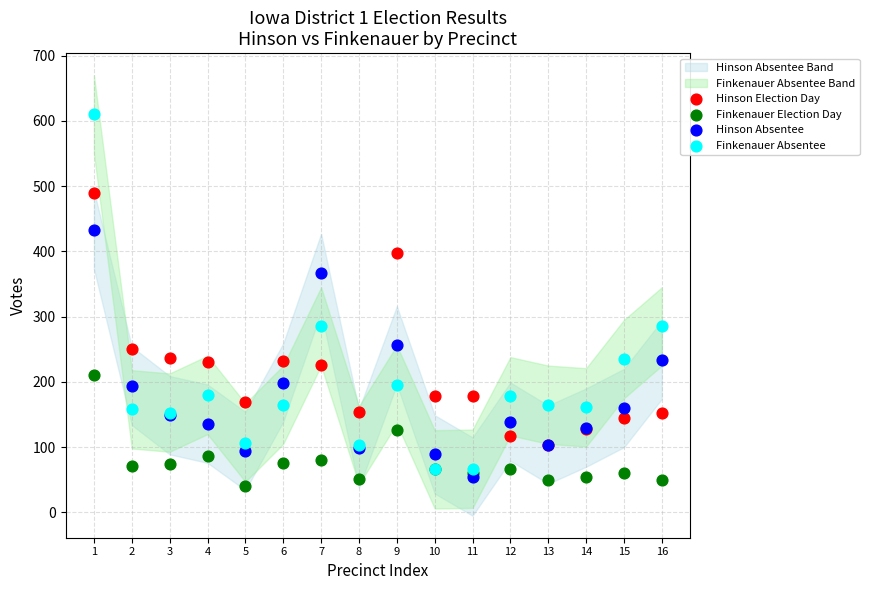

In the Finkenauer Absentee series, what Y value is closest to 338?

285